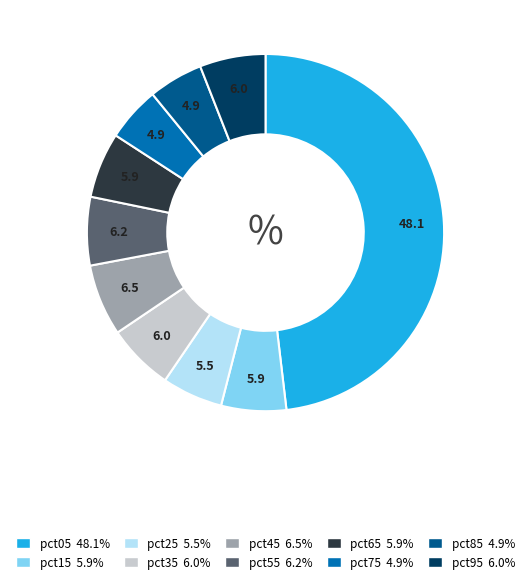

Is pct55 the majority of the pie?

No